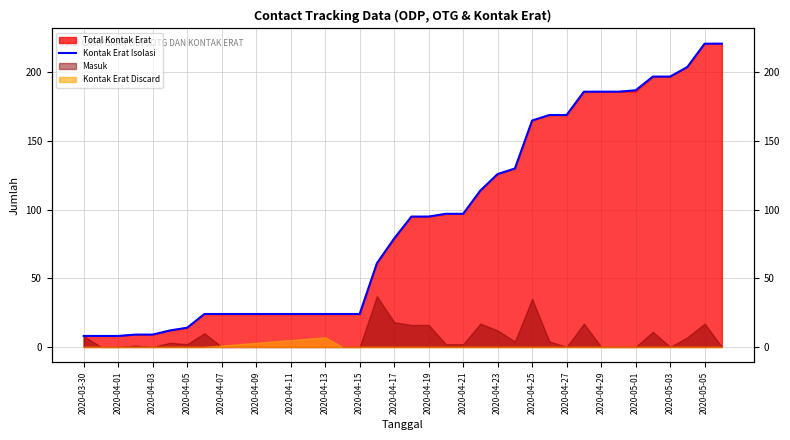

Is it true that the value at 29 is 186?

True